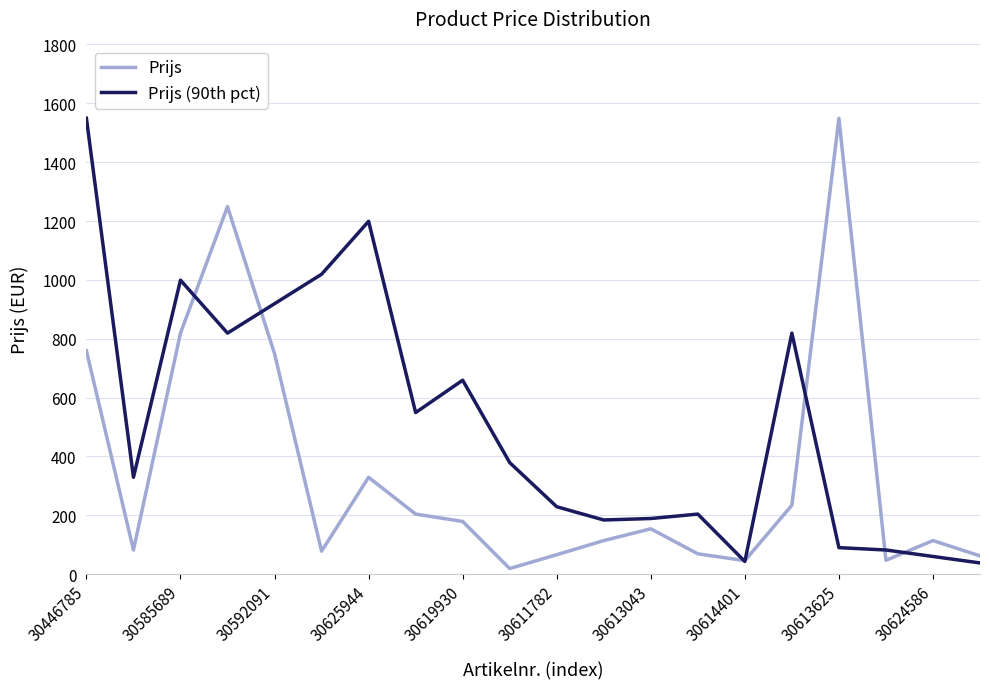

Which series has the largest total across all categories?

Prijs (90th pct)